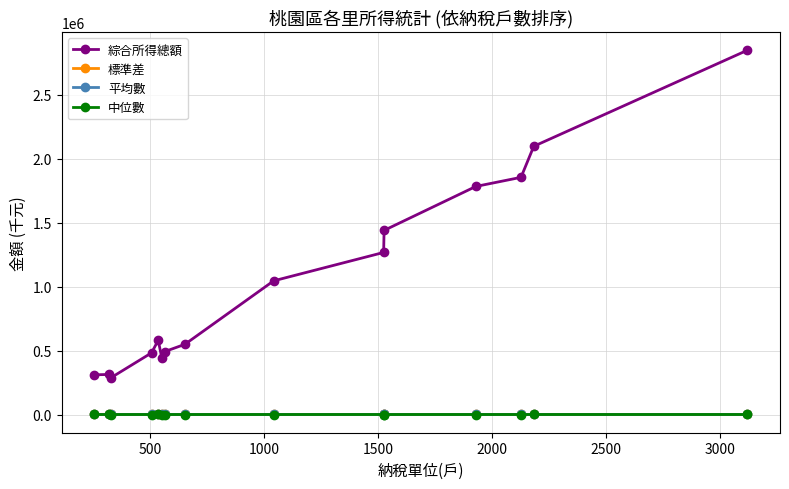

What are all the series names shown in the legend?

綜合所得總額, 標準差, 平均數, 中位數